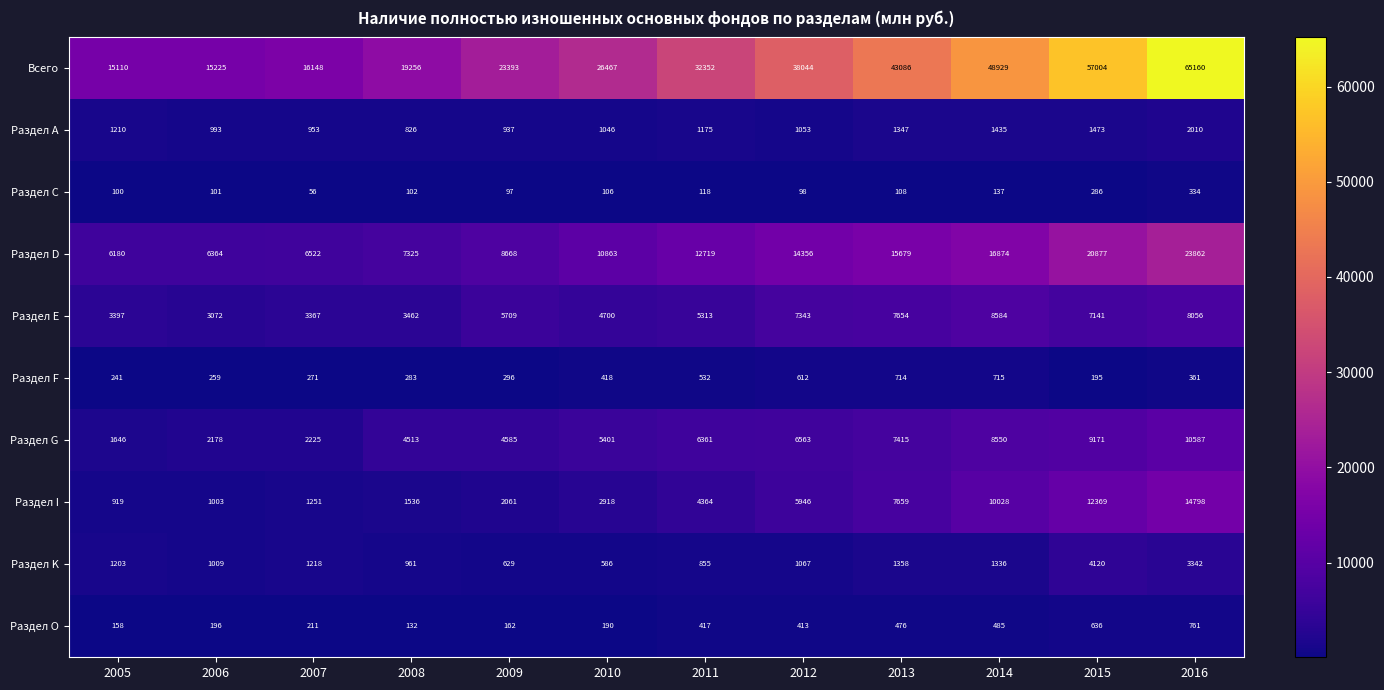

At which category is the sum across all series the highest?

2016